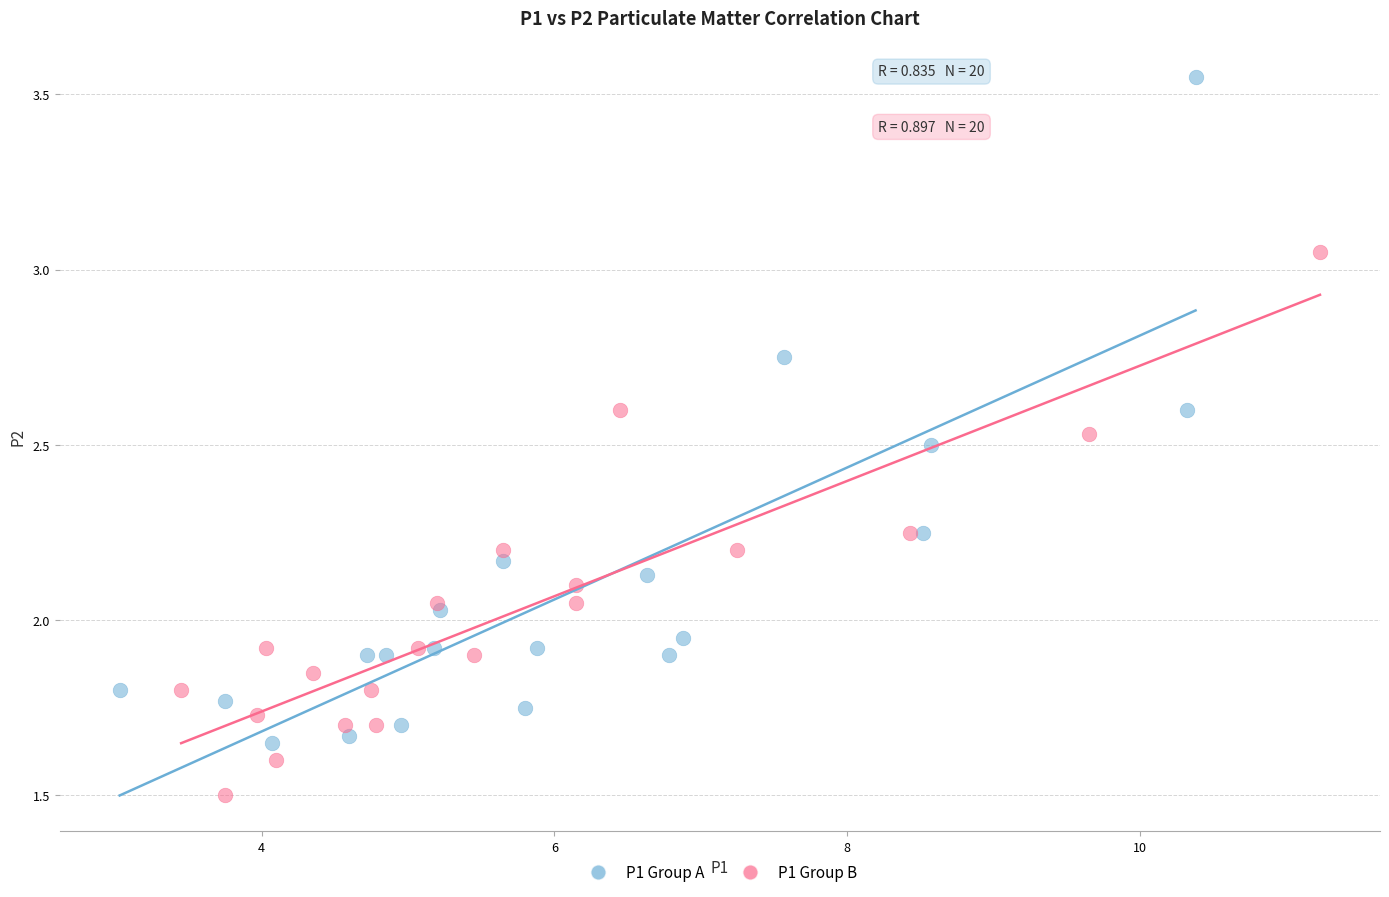

Which series contains the highest Y value?

P1 Group A